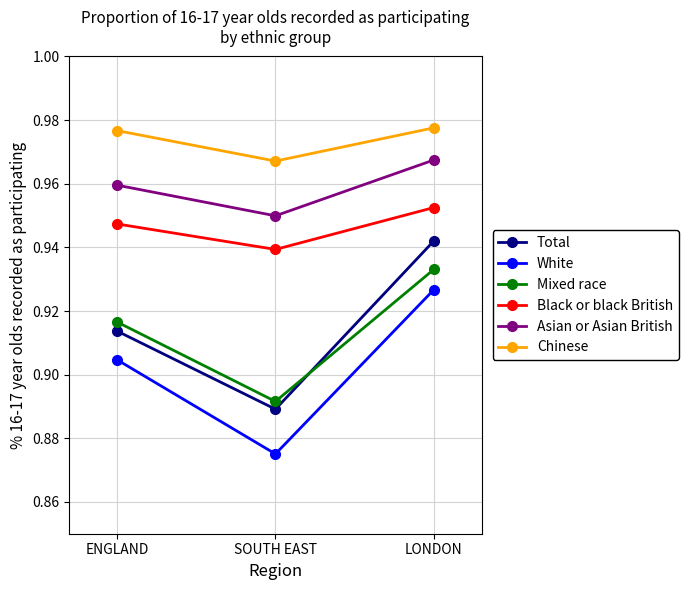

What is the label of the 1st point from the left?

ENGLAND